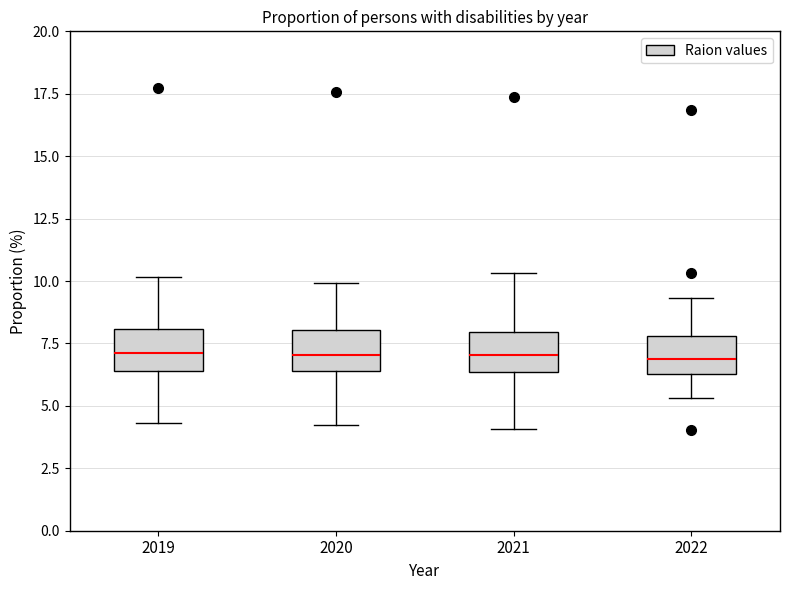

Where does the median line of the box at x = 2021 sit on the y-axis? The values are not printed on the chart, so give them approximately, as read against the axis.

7.0